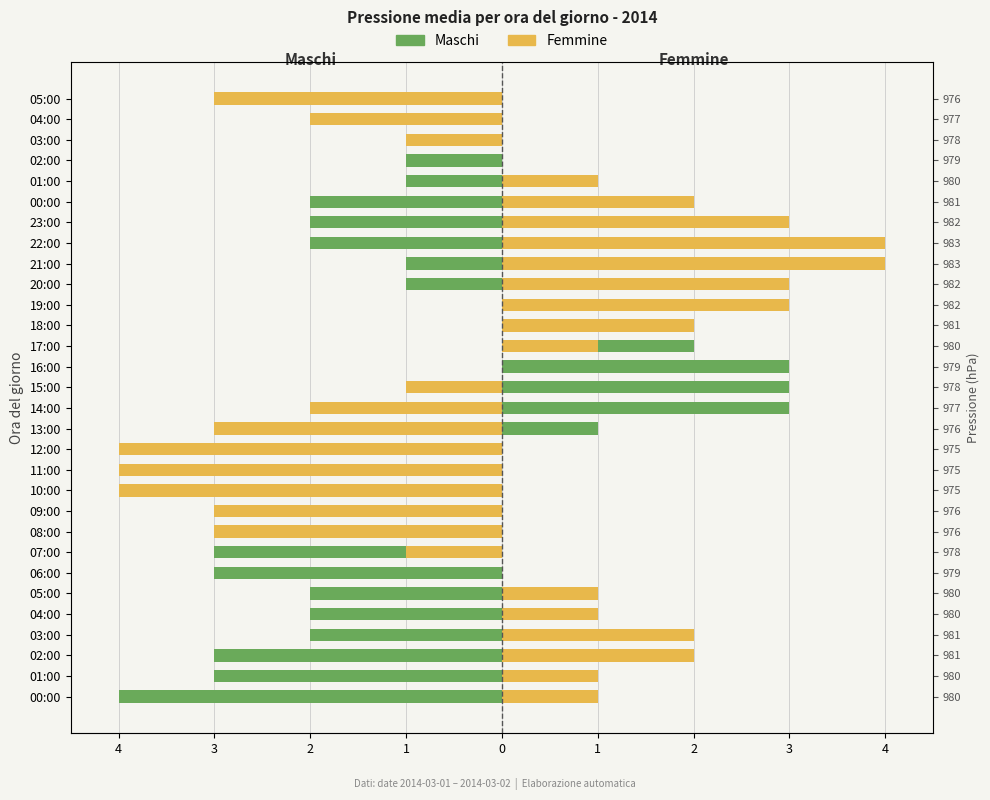

The Maschi series shows -1 at 10:00. True or false?

True